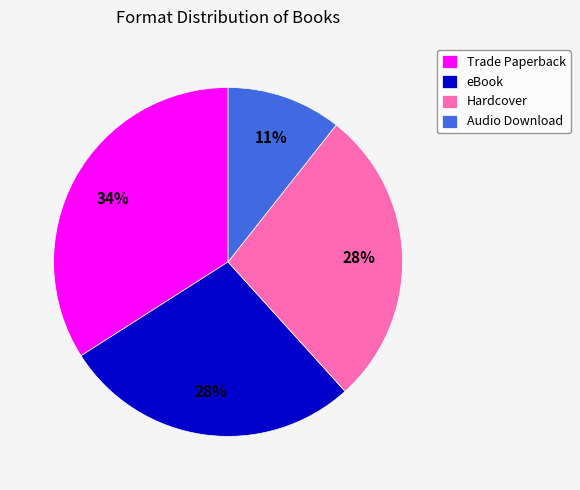

Approximately how many times larger is the value at eBook compared to Trade Paperback?

0.8